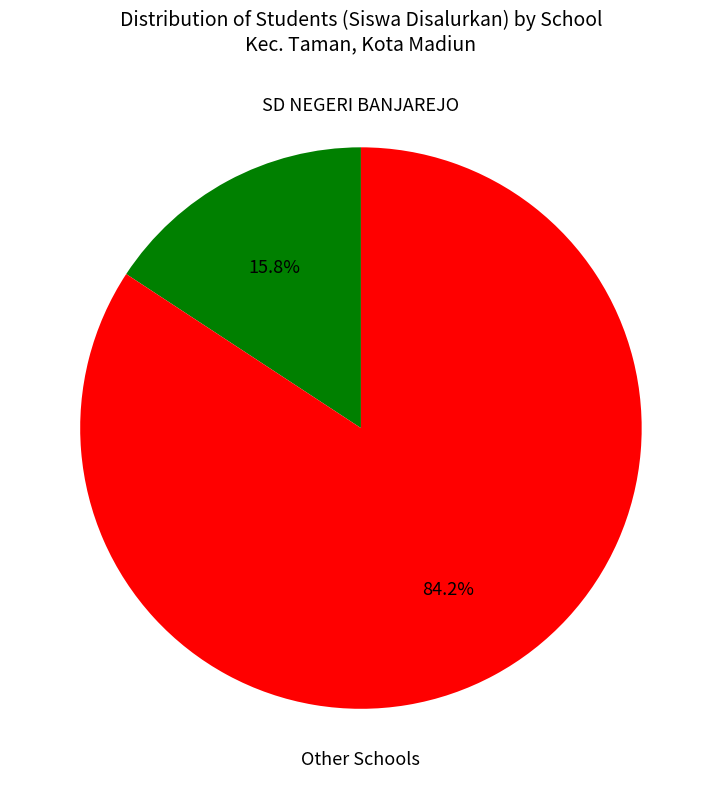

To the nearest percent, what is the difference between the largest and smallest slice percentages?

68%